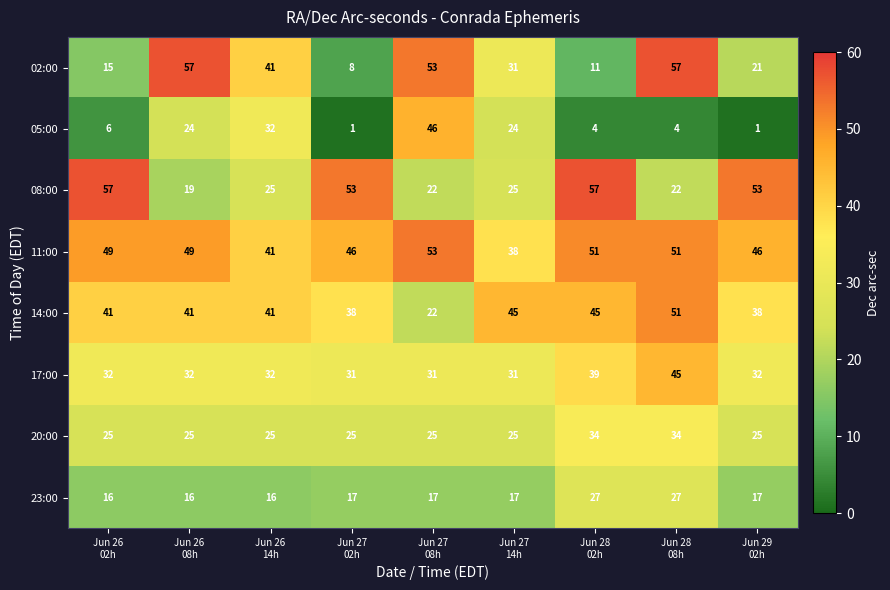

What is the difference between the maximum and minimum values in the 23:00 series?

11